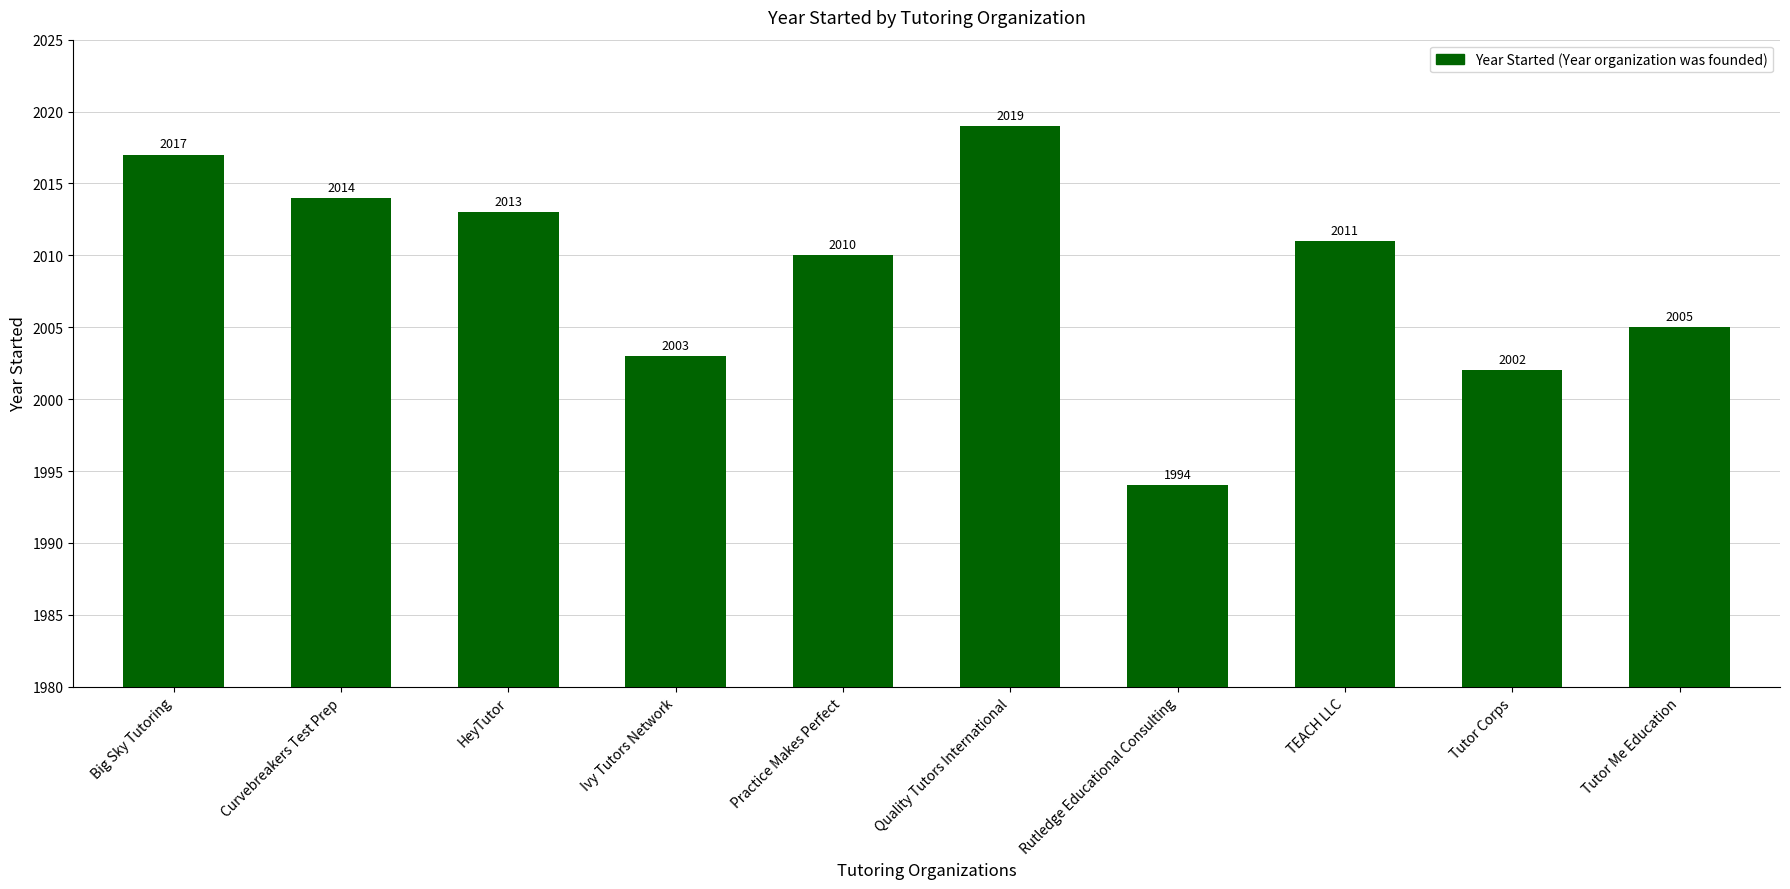

What is the sum of the values at Practice Makes Perfect and Tutor Corps?

4012